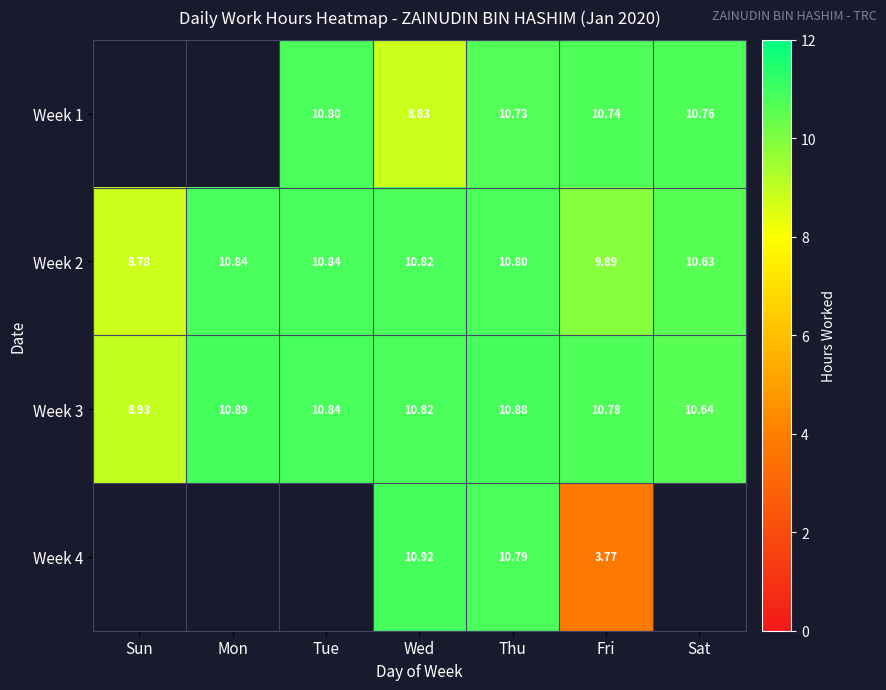

What is the spread (max minus min) of values at Sat?

0.1